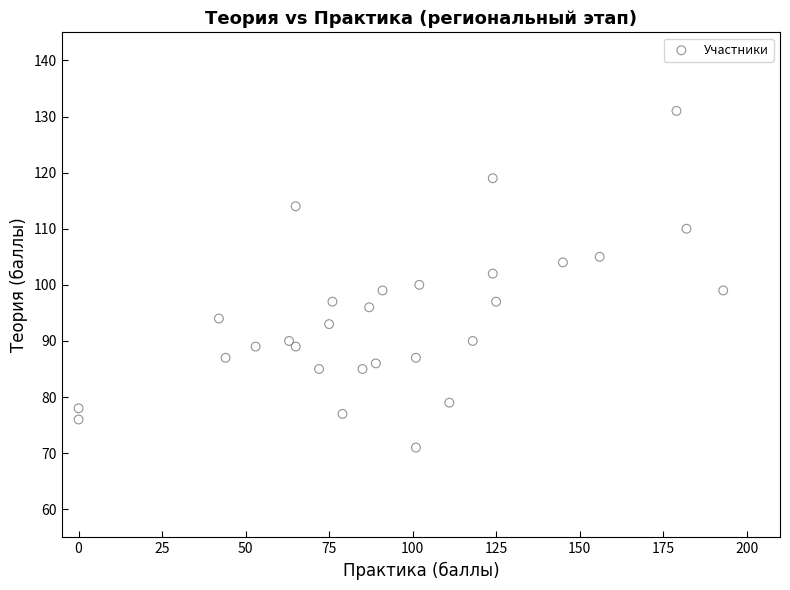

What is the range of X values (max minus min)?

193